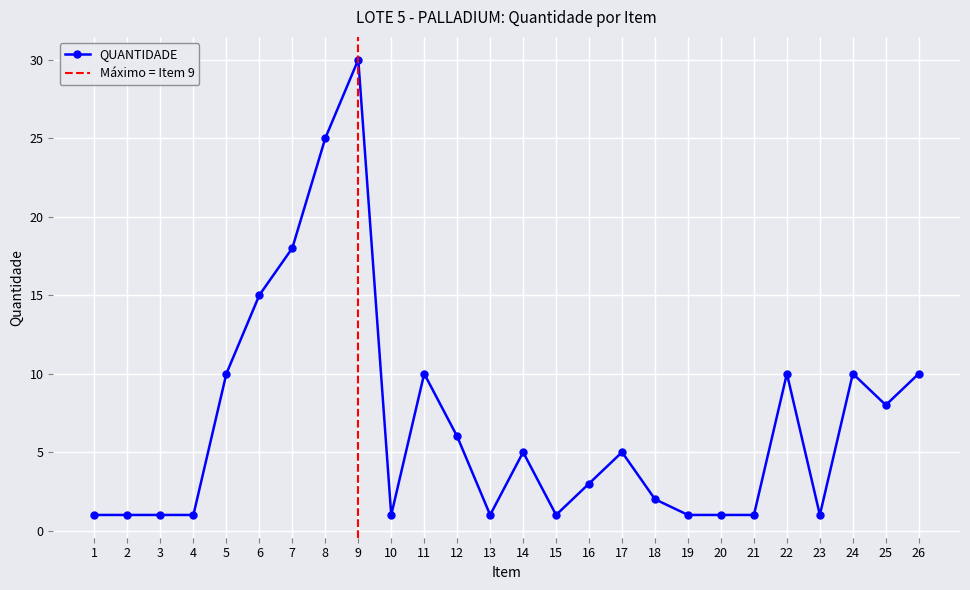

Count the number of data series in this chart.

1